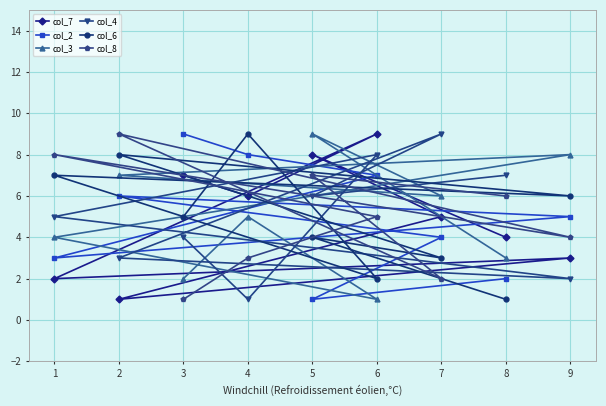

How many intersections are there between col_8 and col_2?

5